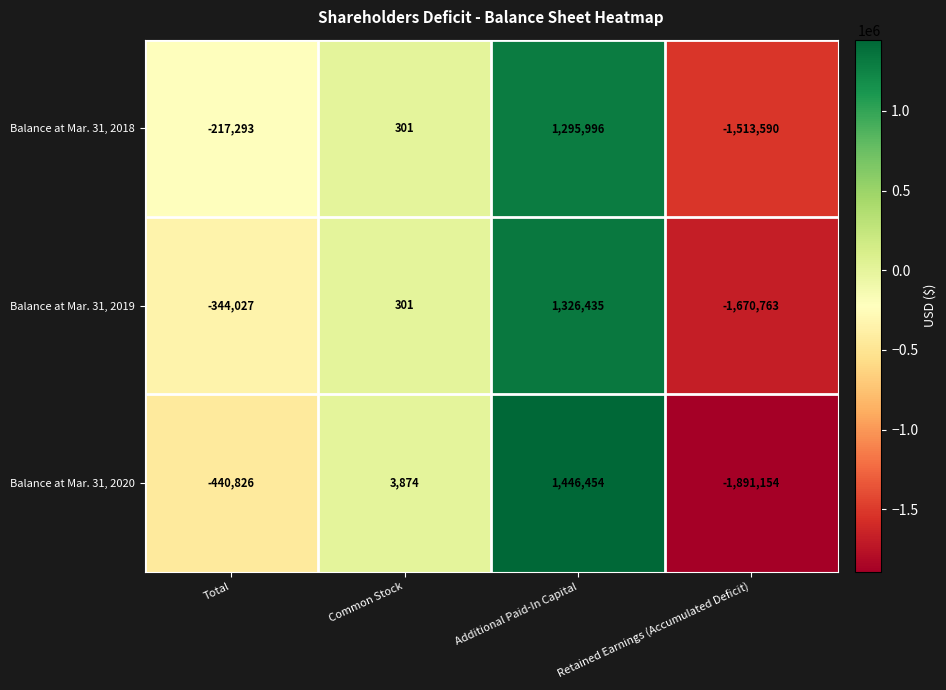

At which category is the sum across all series the highest?

Additional Paid-In Capital